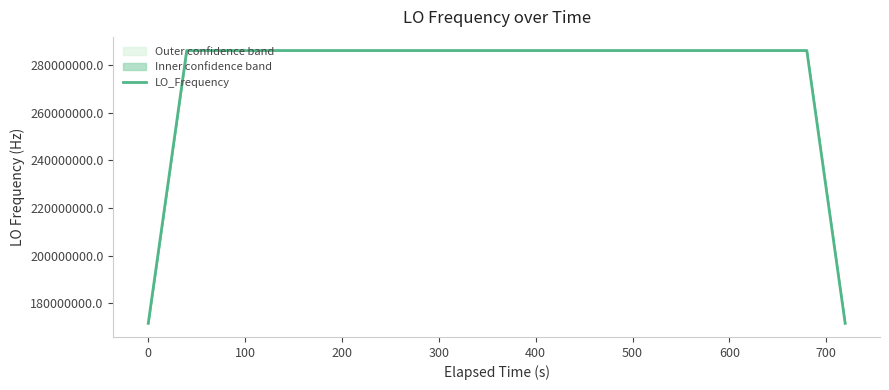

What is the minimum value for LO_Frequency?

171628199.1